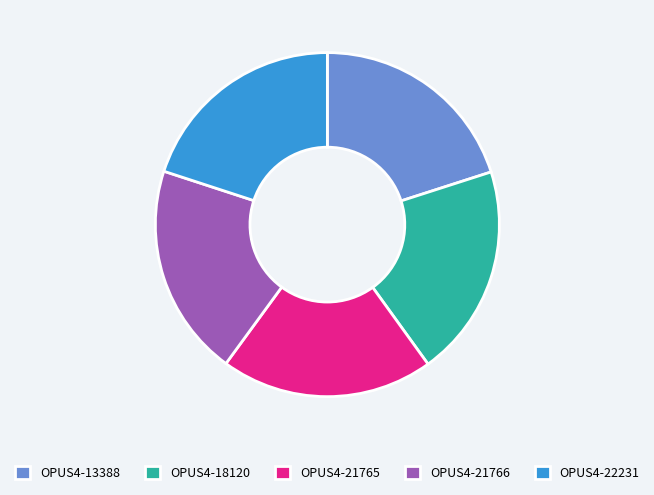

Approximately how many times larger is the value at OPUS4-21766 compared to OPUS4-22231?

1.0